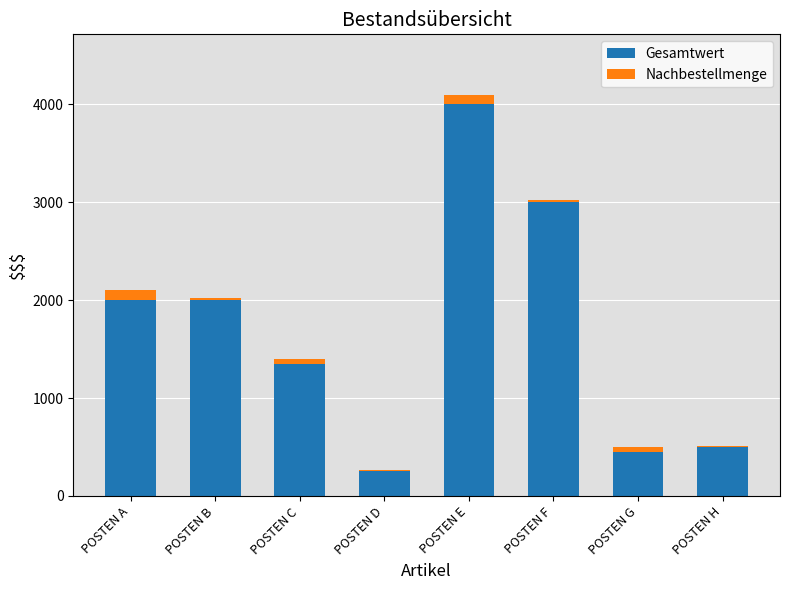

At which category is the sum across all series the highest?

POSTEN E